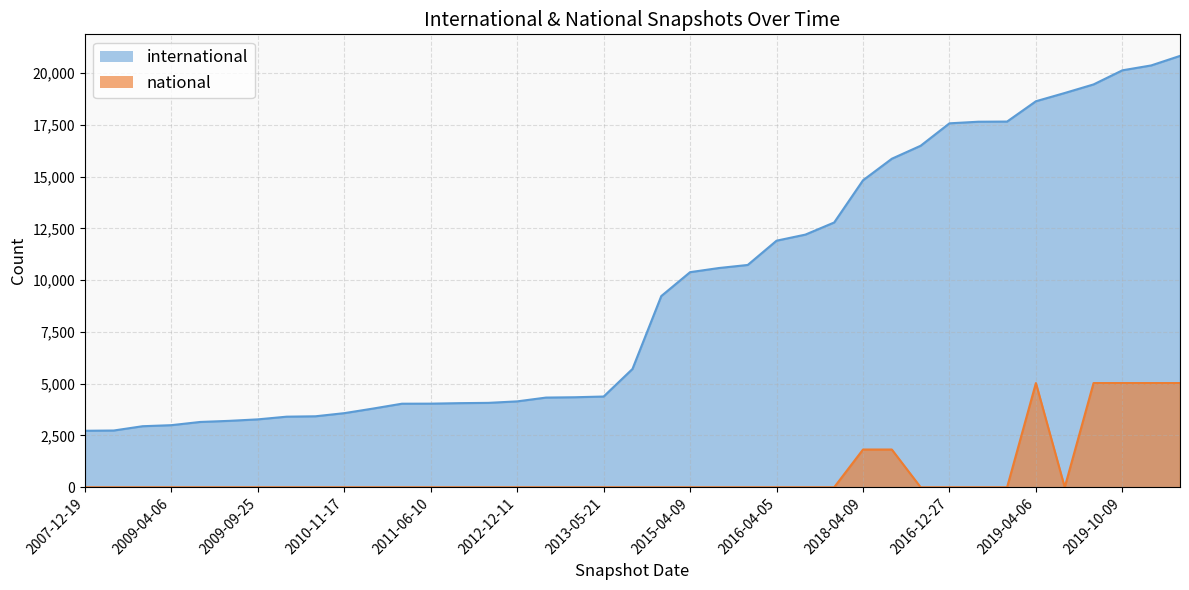

Rank the series at 2020-01-01 from lowest to highest value.

national, international